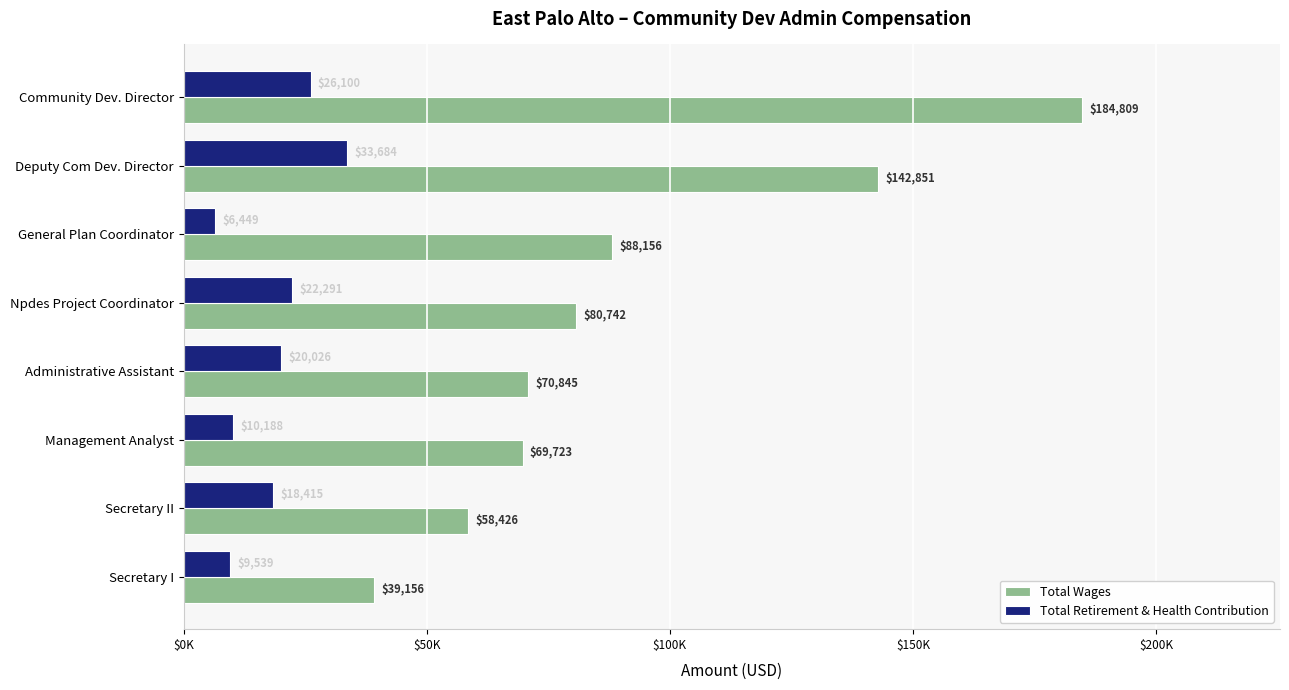

What position from the left is Secretary I?

8